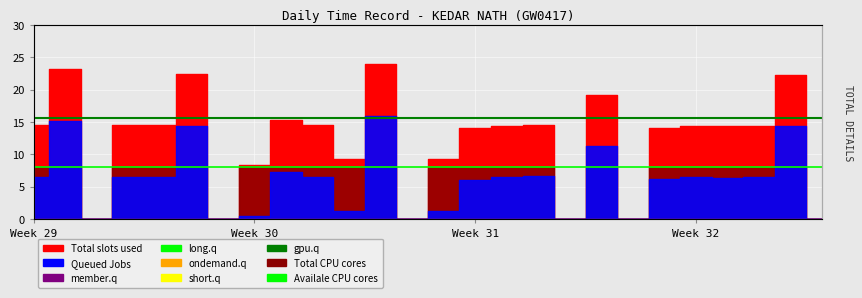

True or false: long.q has a value of 8.0 at Week 29.

True